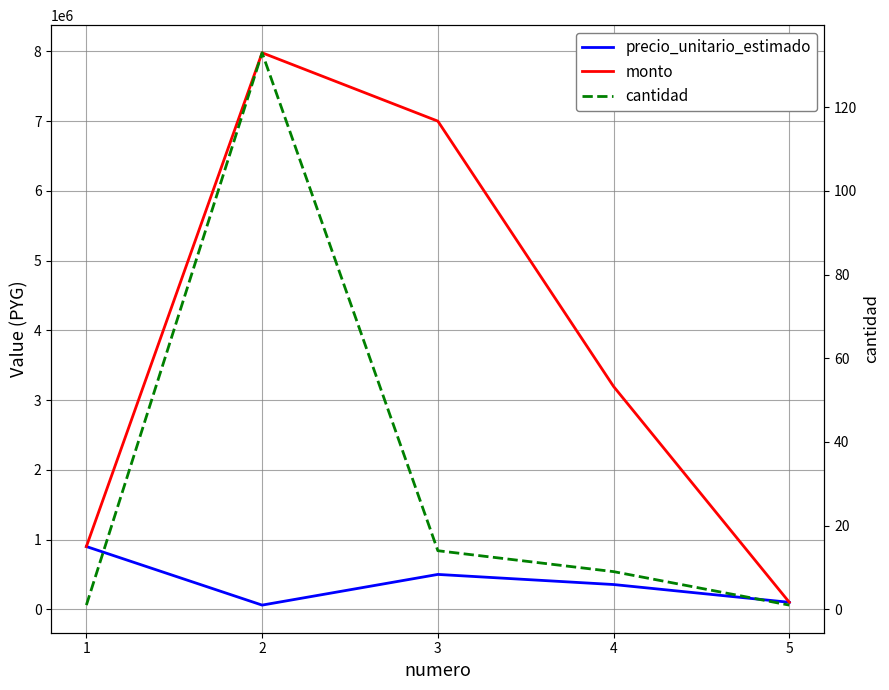

What is the sum of all cantidad values?

158